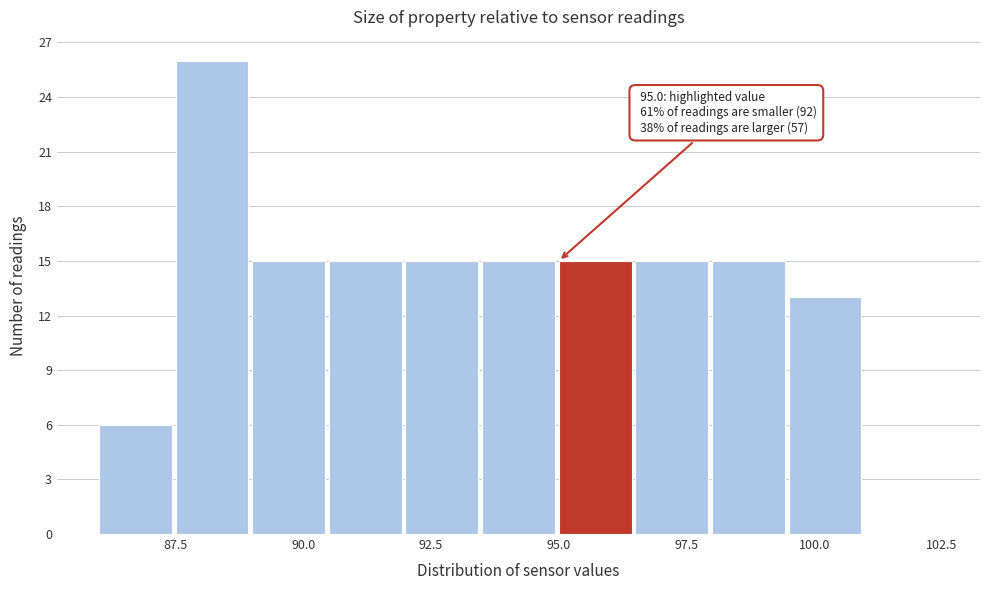

Read against the x-axis, roughly where is the centre of the tallest bar?

88.0